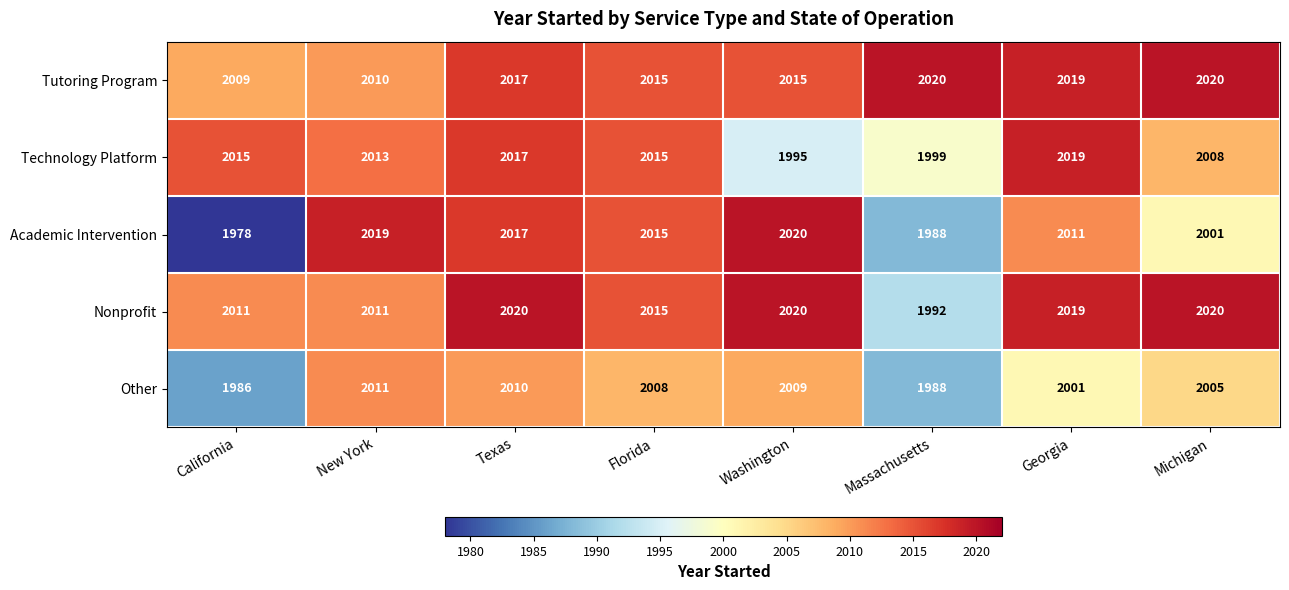

List the series in order of their overall mean, lowest first.

Other, Academic Intervention, Technology Platform, Nonprofit, Tutoring Program